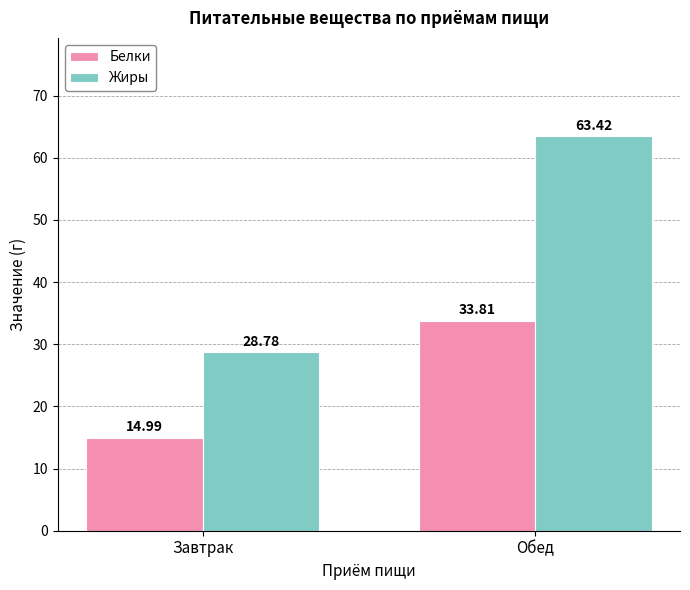

True or false: Белки has a value of 22.8 at Завтрак.

False